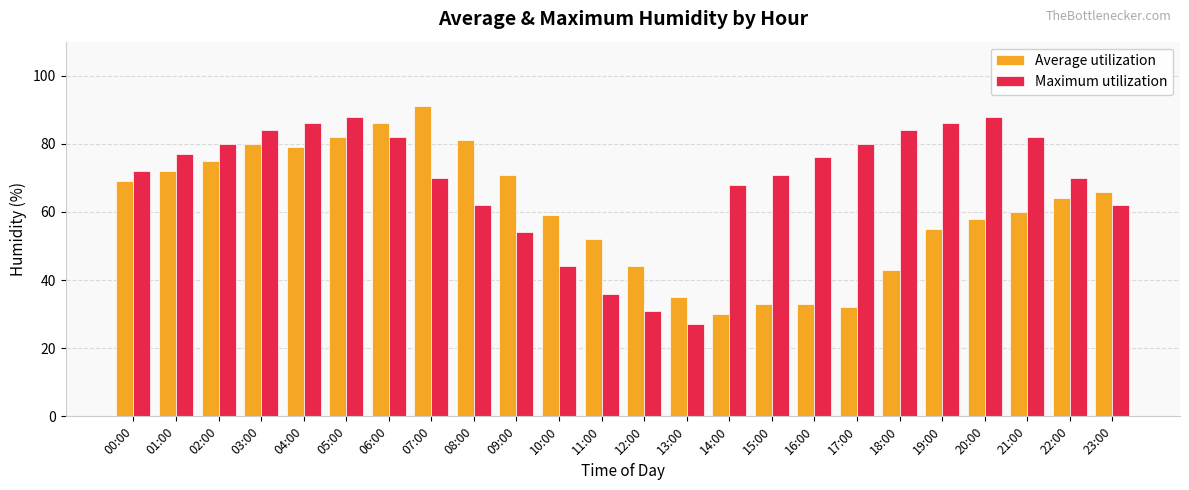

Between 01:00 and 17:00, which series saw the biggest shift?

Average utilization